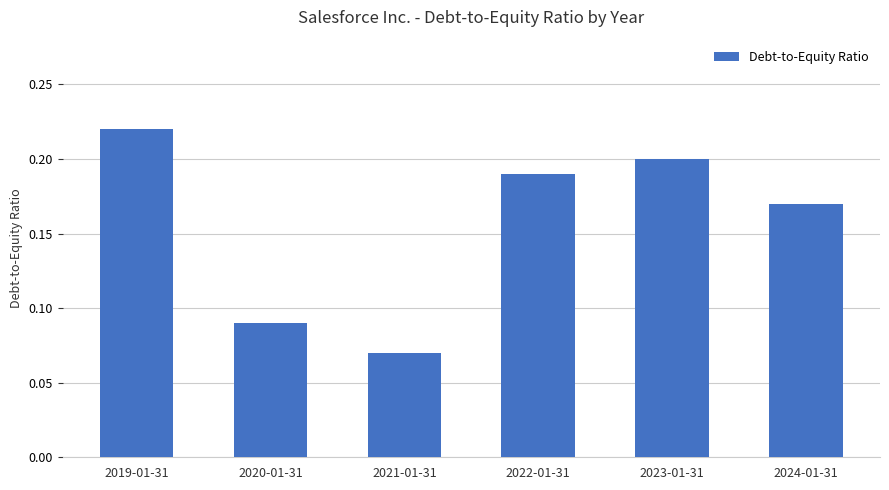

The value at 2022-01-31 is 0.3. True or false?

False